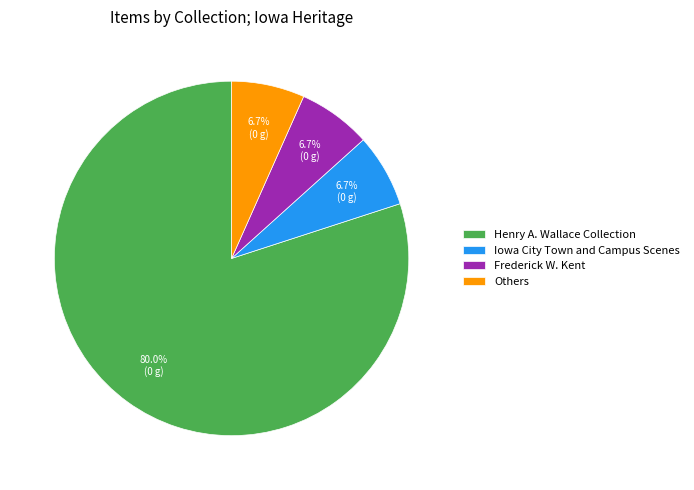

Which slice represents more than half of the pie?

Henry A. Wallace Collection